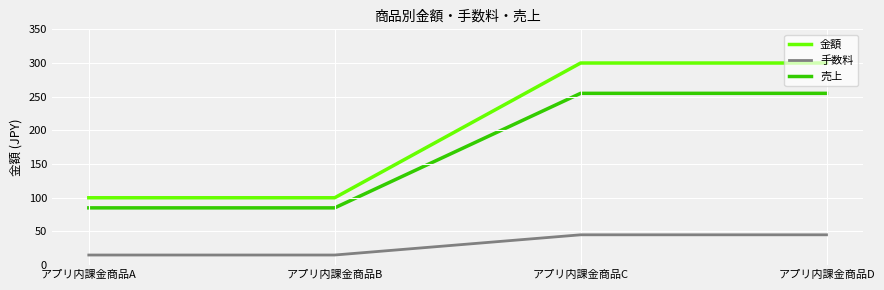

True or false: 売上 and 金額 intersect in this chart.

False